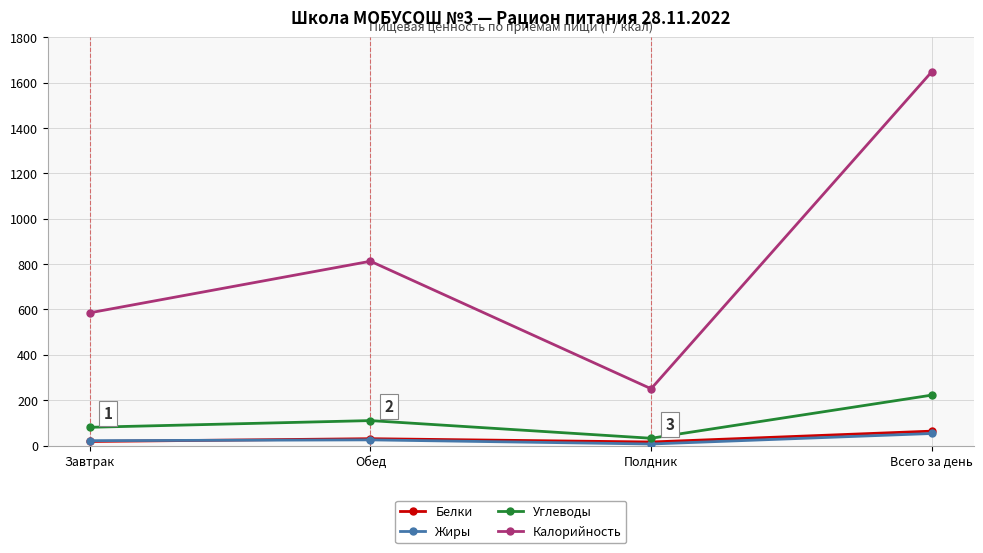

What is the difference between the maximum and minimum values in the Жиры series?

46.3